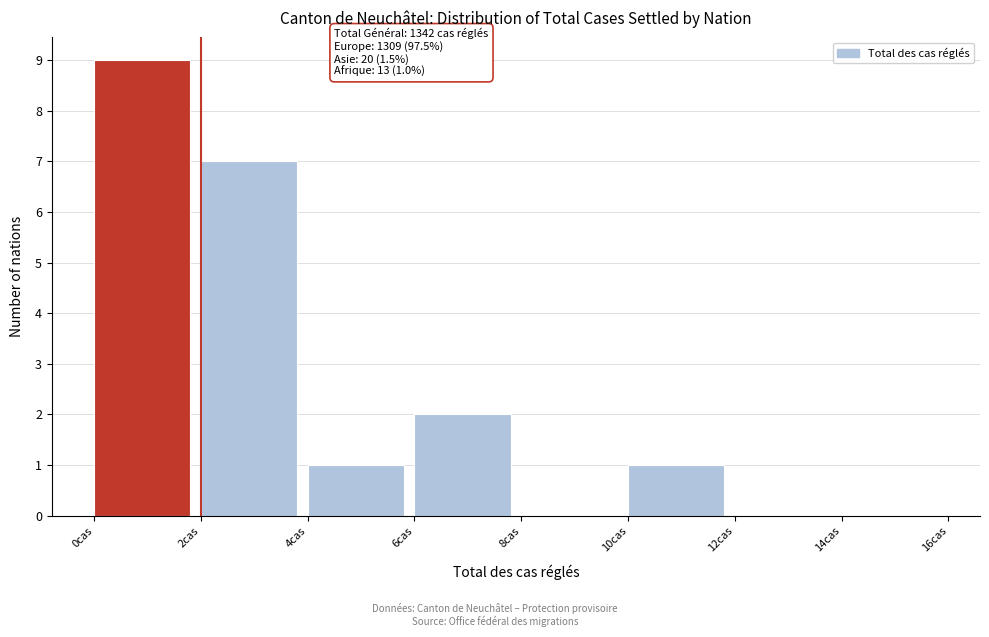

Over which range of the x-axis is the bar tallest?

0 to 2